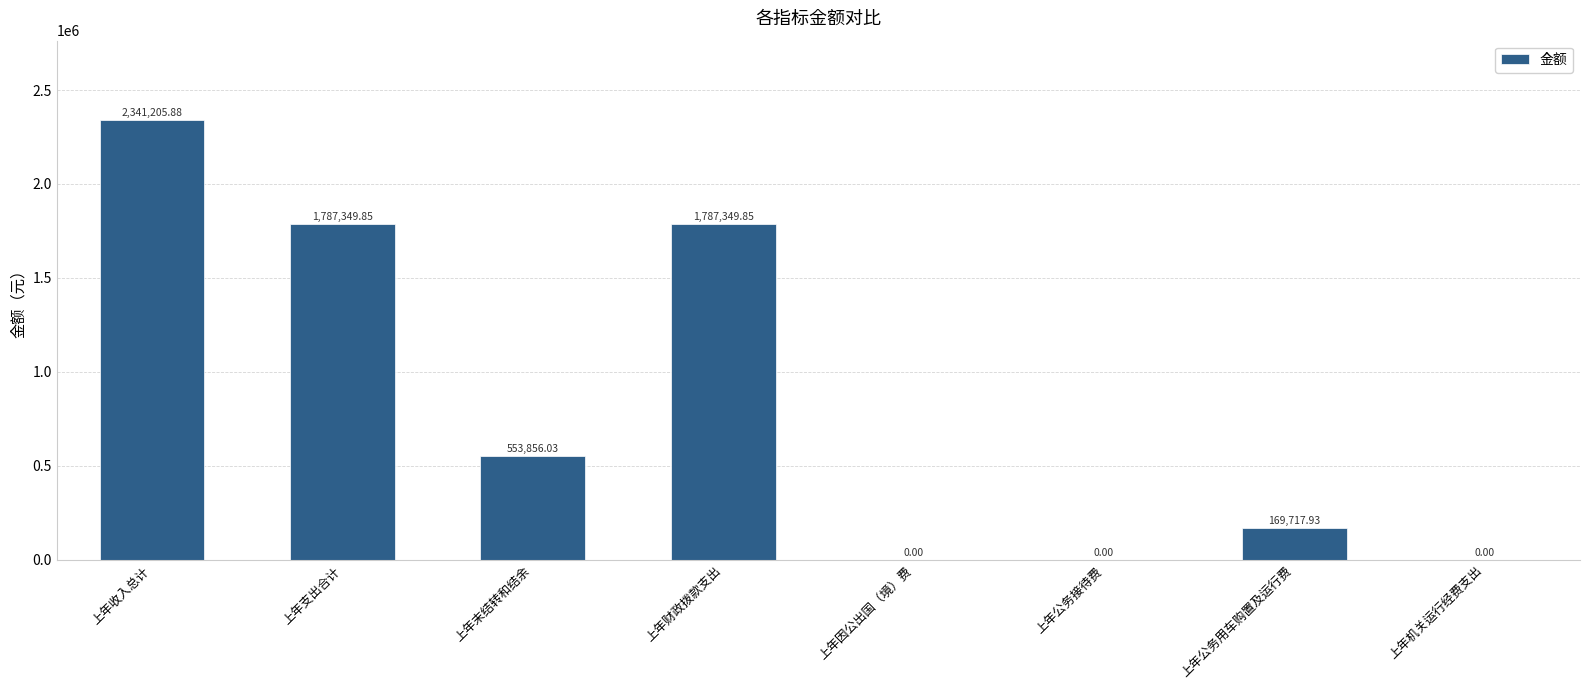

Is it true that the value at 上年因公出国（境）费 is -997168.1?

False